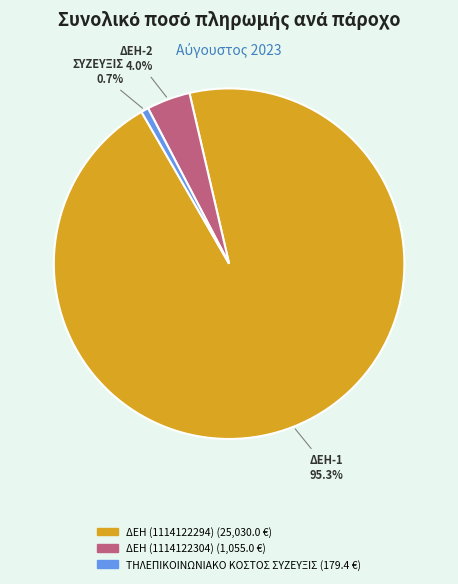

Combined, do ΤΗΛΕΠΙΚΟΙΝΩΝΙΑΚΟ ΚΟΣΤΟΣ ΣΥΖΕΥΞΙΣ and ΔΕΗ (1114122304) account for over 50%?

No